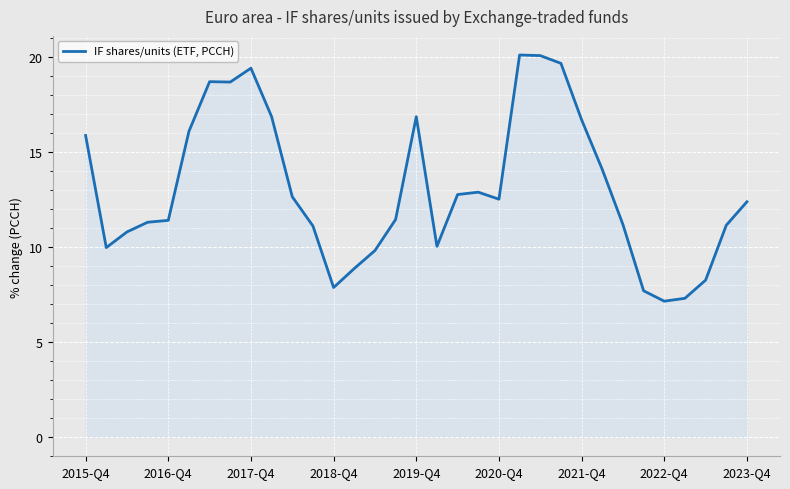

What is the greatest value displayed?

20.1